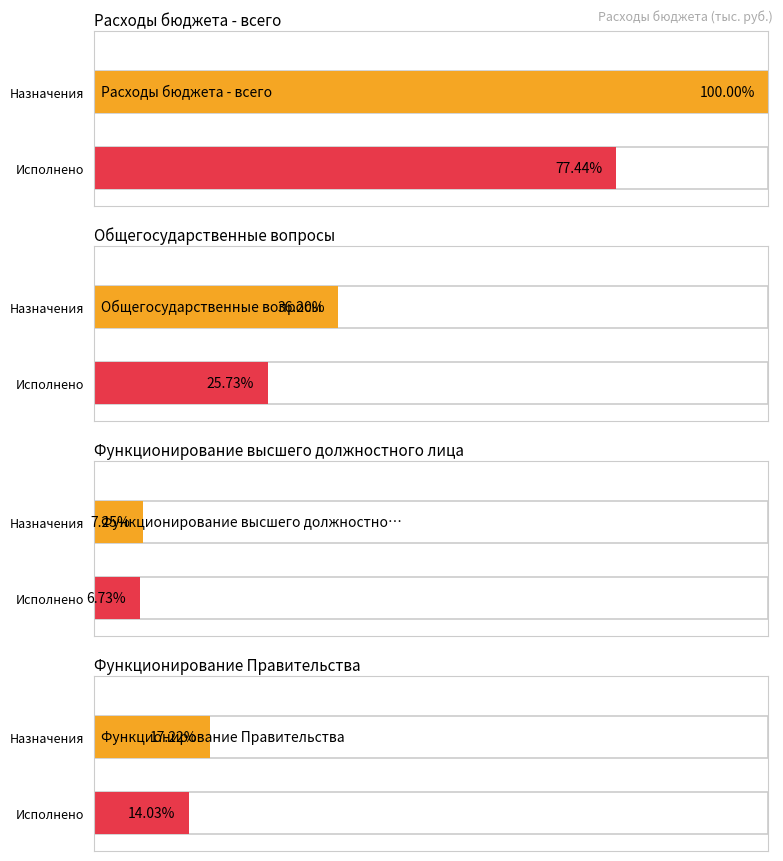

Which label corresponds to the largest value in the chart?

Расходы бюджета - всего